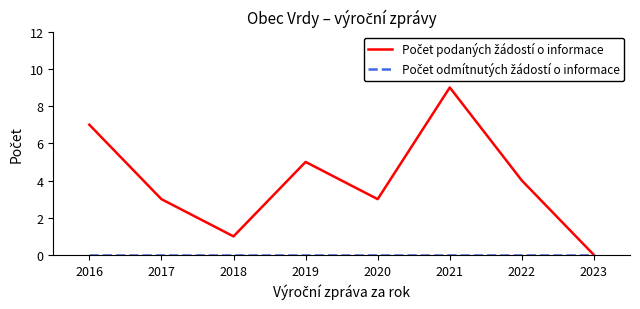

Which label corresponds to the largest value in the chart?

2021